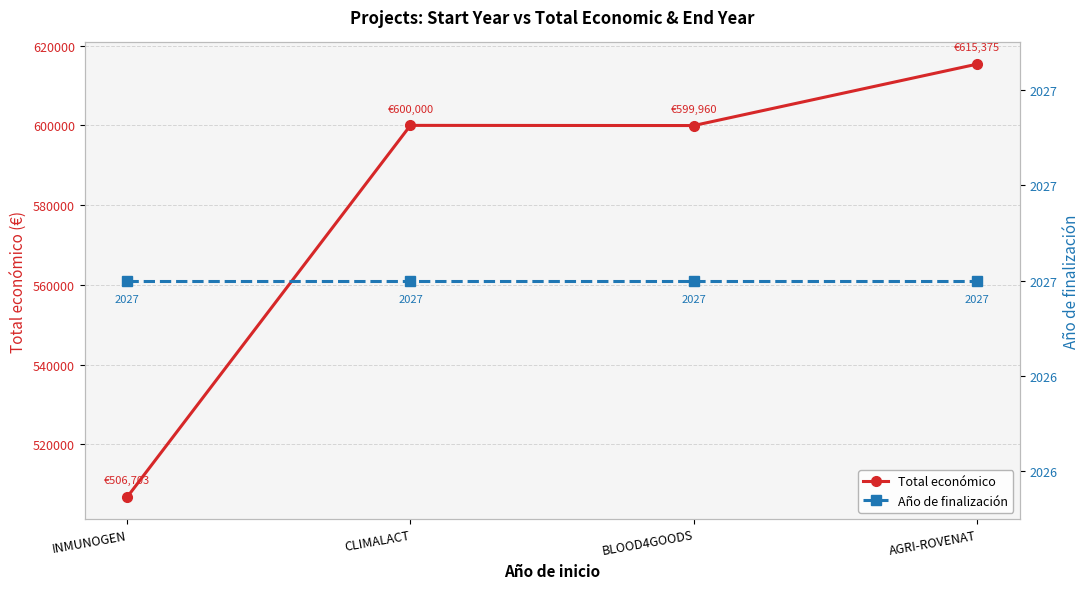

True or false: Total económico has a value of 600000 at CLIMALACT.

True